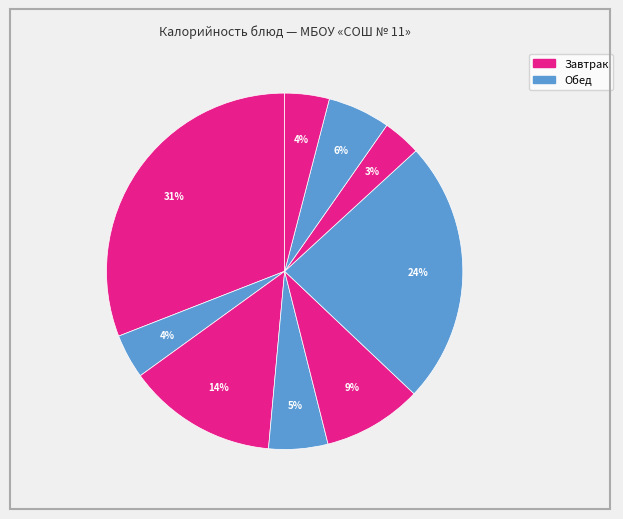

How many slices are in this pie chart?

9